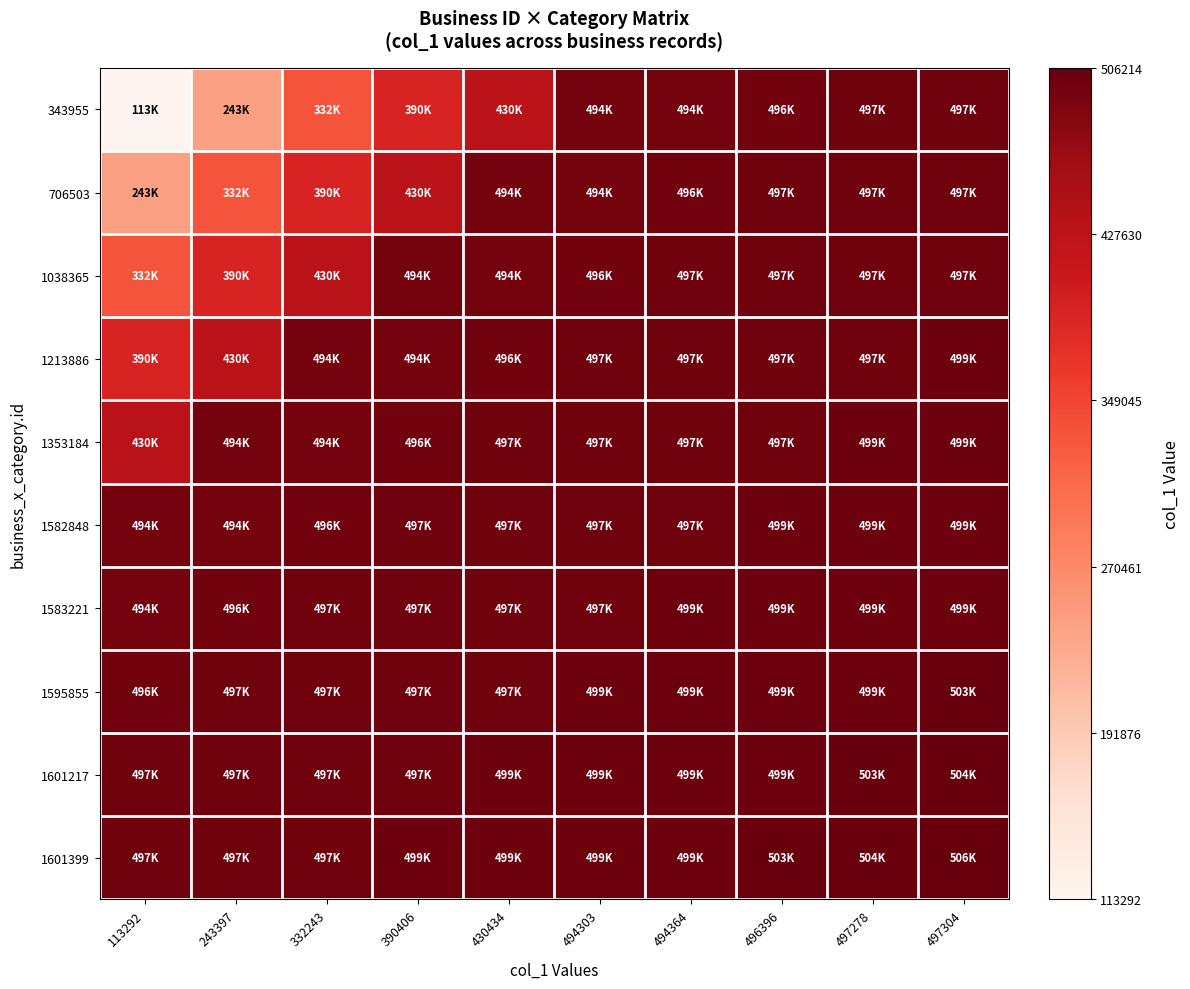

Reading right to left, transcribe all the data shown in this chart.

343955: 497304=1.0	497278=1.0	496396=1.0	494364=1.0	494303=1.0	430434=0.8	390406=0.7	332243=0.6	243397=0.3	113292=0.0
706503: 497304=1.0	497278=1.0	496396=1.0	494364=1.0	494303=1.0	430434=1.0	390406=0.8	332243=0.7	243397=0.6	113292=0.3
1038365: 497304=1.0	497278=1.0	496396=1.0	494364=1.0	494303=1.0	430434=1.0	390406=1.0	332243=0.8	243397=0.7	113292=0.6
1213886: 497304=1.0	497278=1.0	496396=1.0	494364=1.0	494303=1.0	430434=1.0	390406=1.0	332243=1.0	243397=0.8	113292=0.7
1353184: 497304=1.0	497278=1.0	496396=1.0	494364=1.0	494303=1.0	430434=1.0	390406=1.0	332243=1.0	243397=1.0	113292=0.8
1582848: 497304=1.0	497278=1.0	496396=1.0	494364=1.0	494303=1.0	430434=1.0	390406=1.0	332243=1.0	243397=1.0	113292=1.0
1583221: 497304=1.0	497278=1.0	496396=1.0	494364=1.0	494303=1.0	430434=1.0	390406=1.0	332243=1.0	243397=1.0	113292=1.0
1595855: 497304=1.0	497278=1.0	496396=1.0	494364=1.0	494303=1.0	430434=1.0	390406=1.0	332243=1.0	243397=1.0	113292=1.0
1601217: 497304=1.0	497278=1.0	496396=1.0	494364=1.0	494303=1.0	430434=1.0	390406=1.0	332243=1.0	243397=1.0	113292=1.0
1601399: 497304=1.0	497278=1.0	496396=1.0	494364=1.0	494303=1.0	430434=1.0	390406=1.0	332243=1.0	243397=1.0	113292=1.0